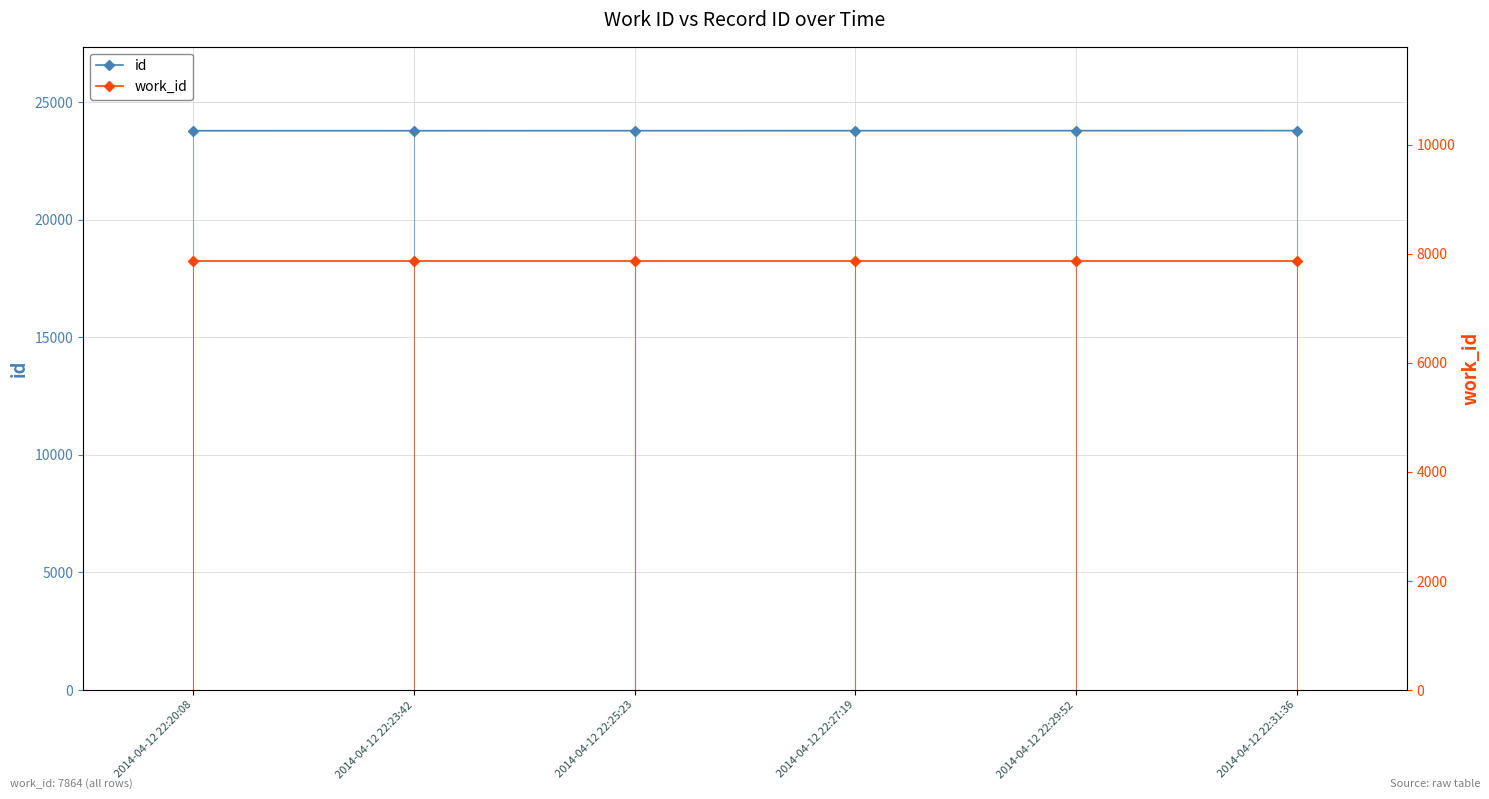

True or false: work_id has a value of 2517 at 2014-04-12 22:20:08.

False